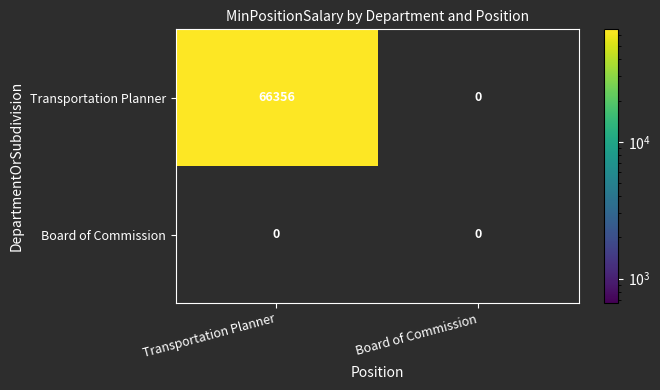

Between Transportation Planner and Board of Commission, which series saw the biggest shift?

Transportation Planner